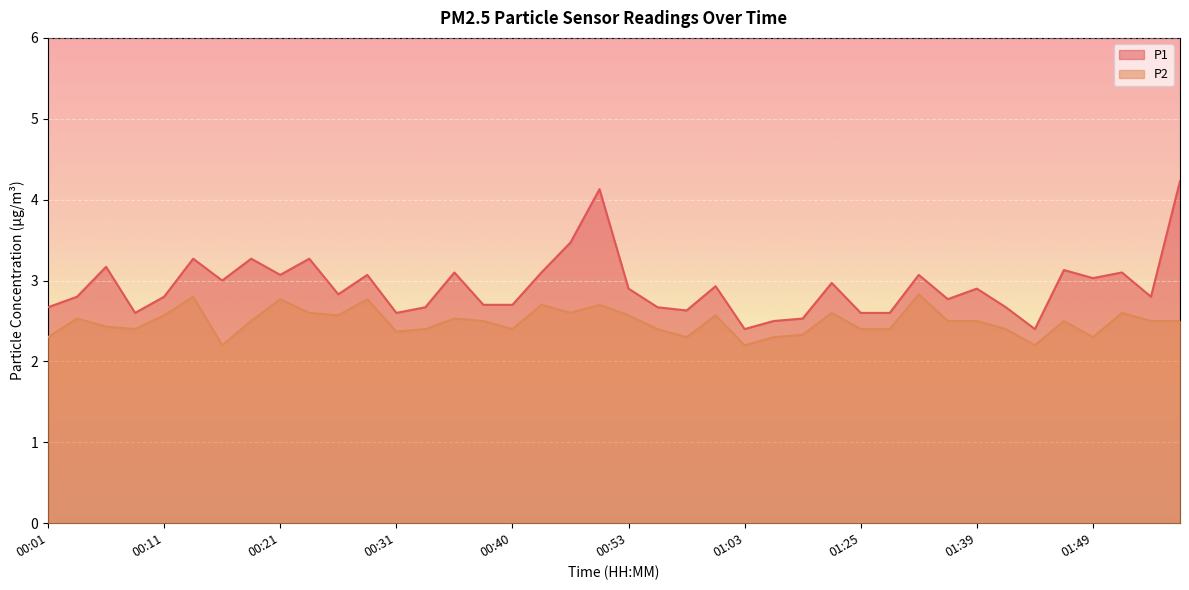

What is the sum of the P1 values at 01:54 and 00:26?

5.6